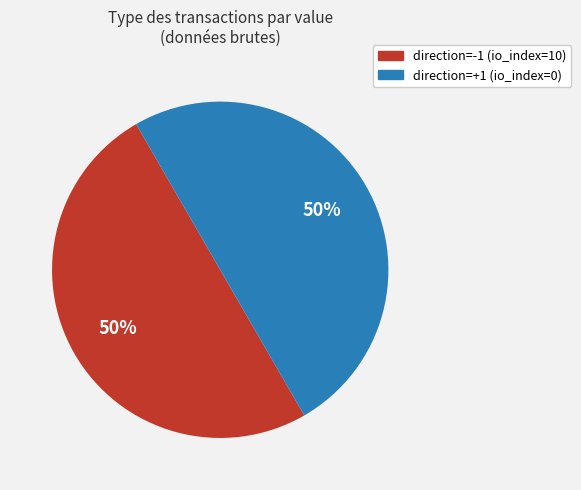

To the nearest percent, what is the average slice percentage?

50%